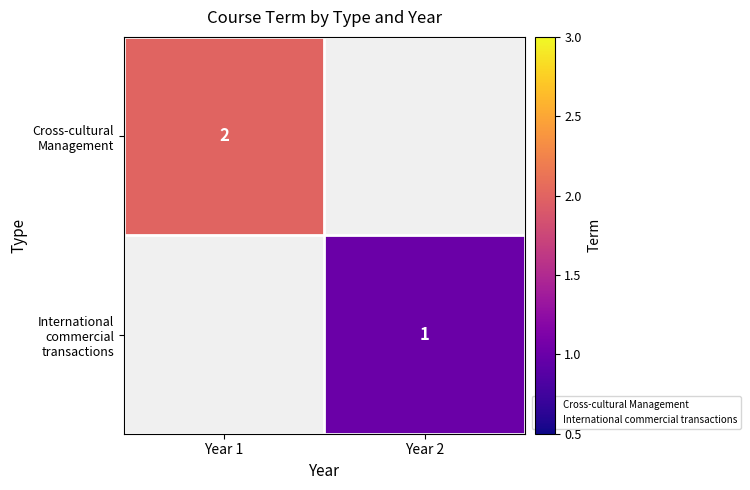

The Cross-cultural Management series shows 2.0 at Year 1. True or false?

True